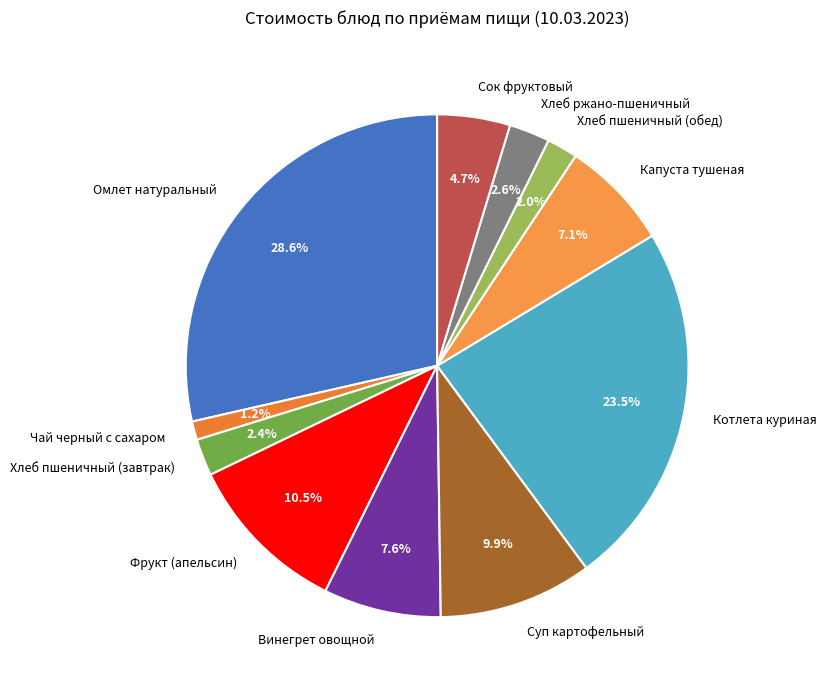

Which has a higher value, Фрукт (апельсин) or Чай черный с сахаром?

Фрукт (апельсин)